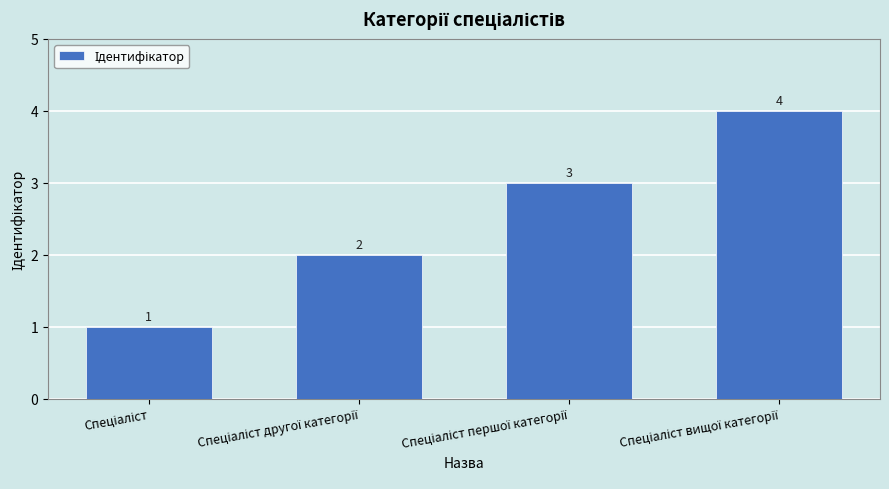

What is the greatest value displayed?

4